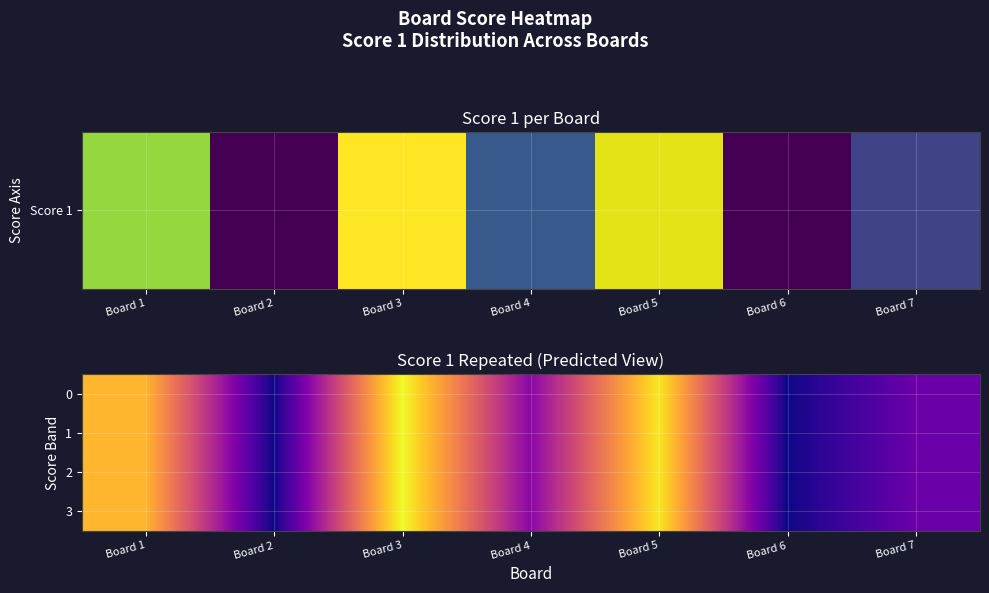

Which has a higher value, Board 6 or Board 3?

Board 3